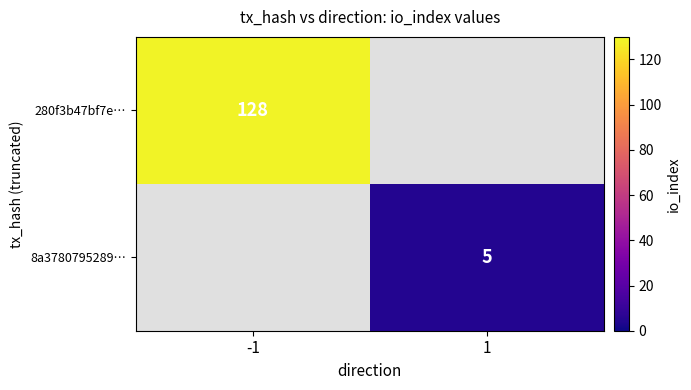

What is the difference between the highest and lowest values at -1?

128